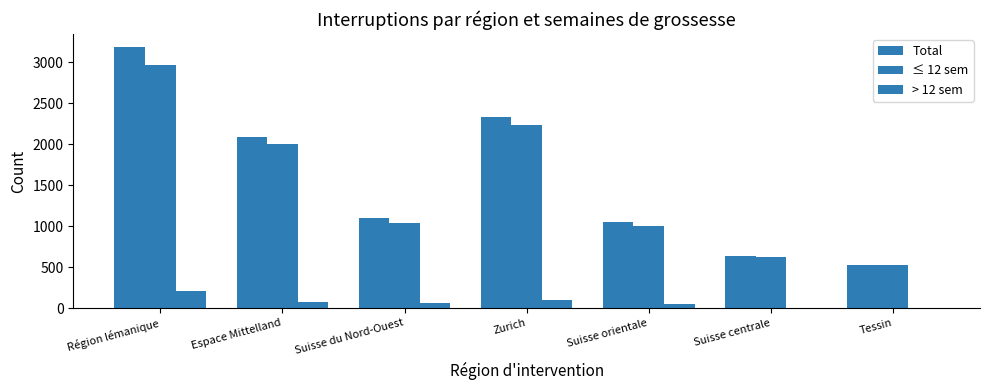

Which series has the largest range (max minus min)?

Total